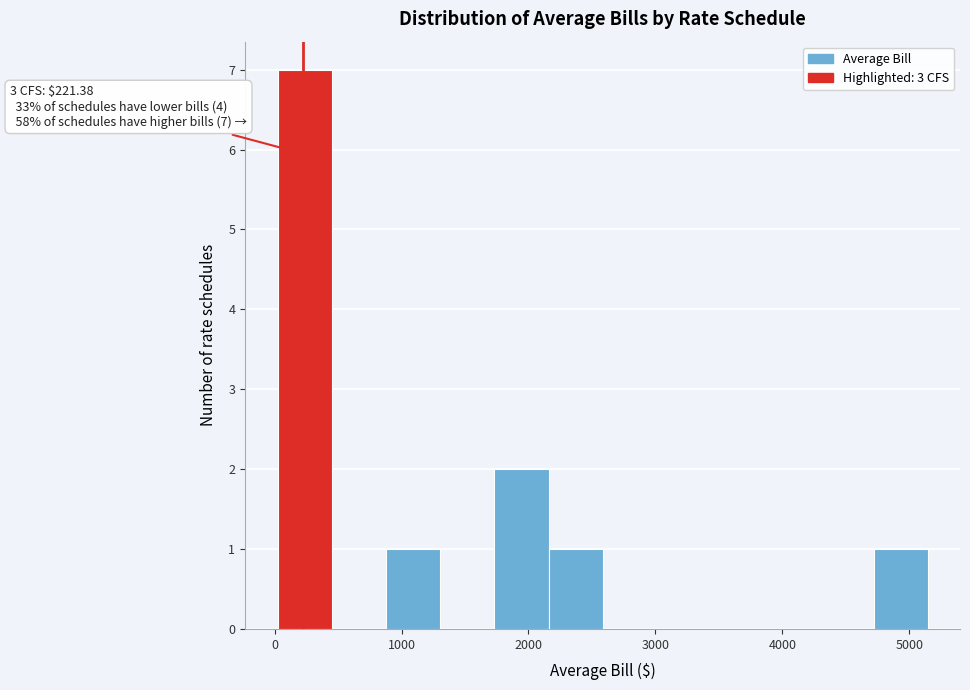

Which range on the x-axis has the tallest bar?

0 to 500